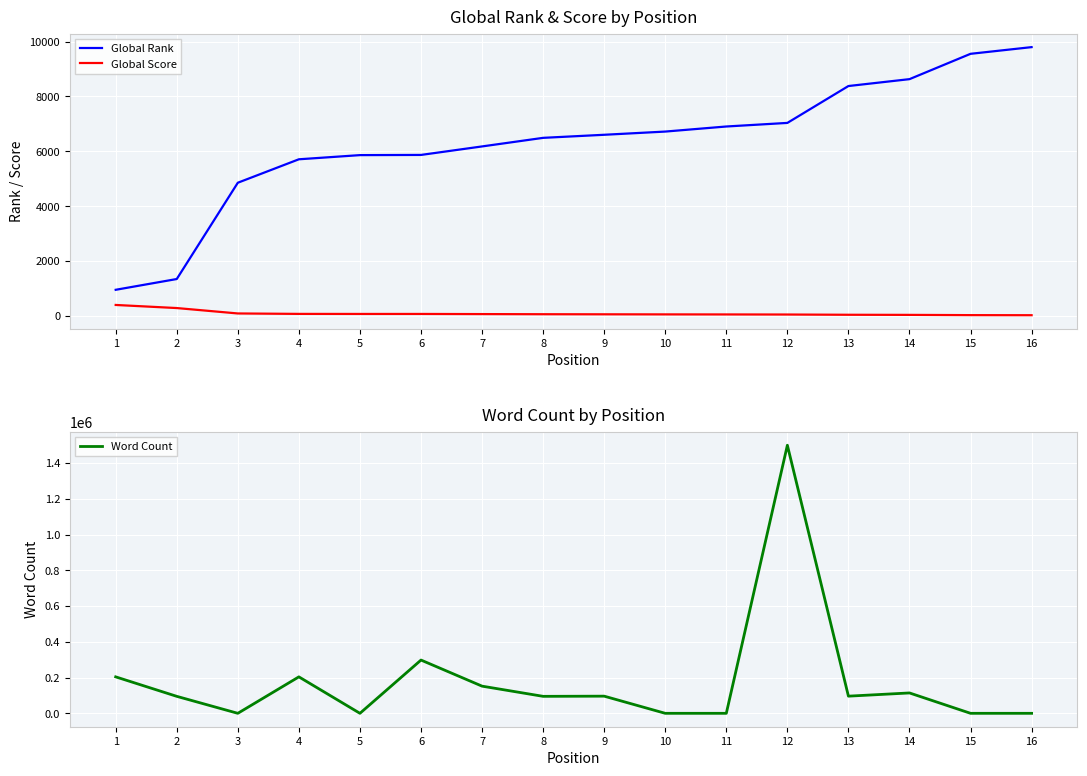

What is the difference between the maximum and minimum values in the Global Rank series?

8851